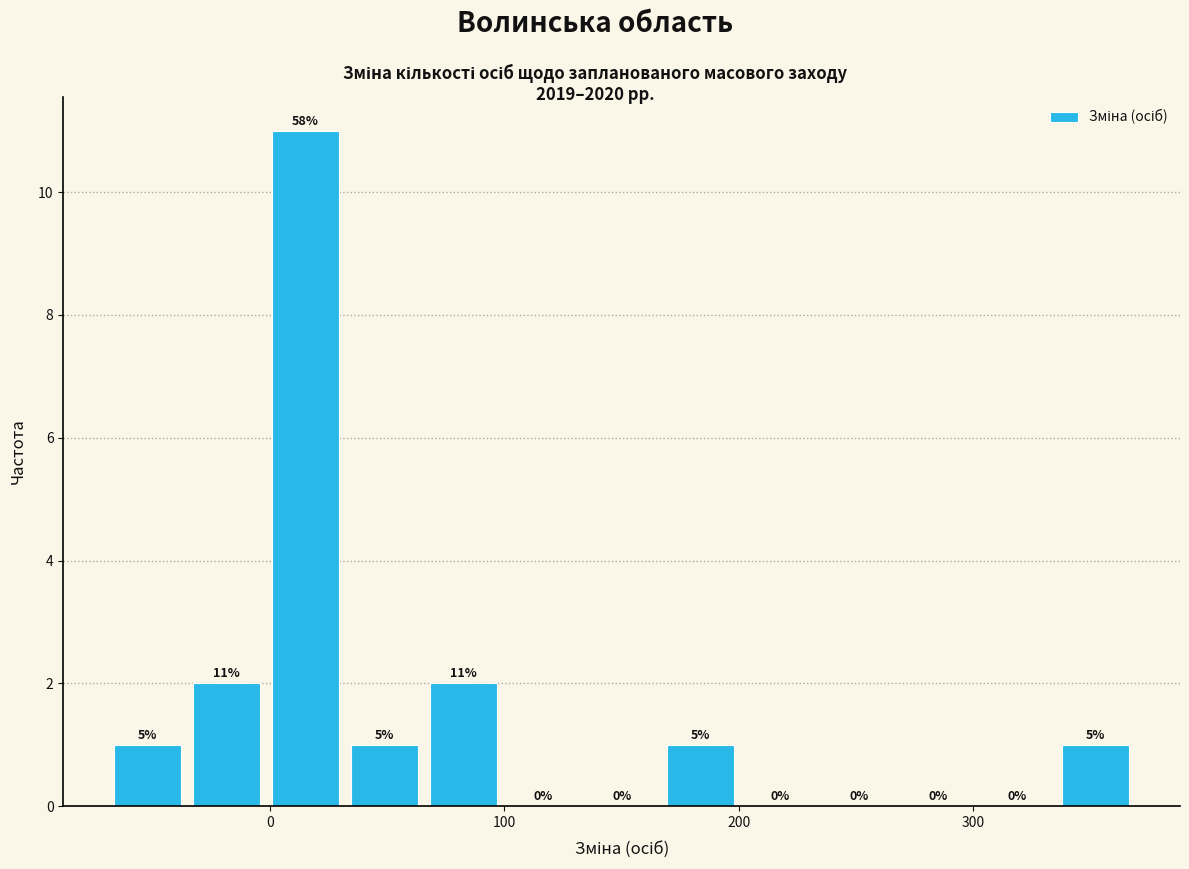

Read against the x-axis, roughly where is the centre of the tallest bar?

20